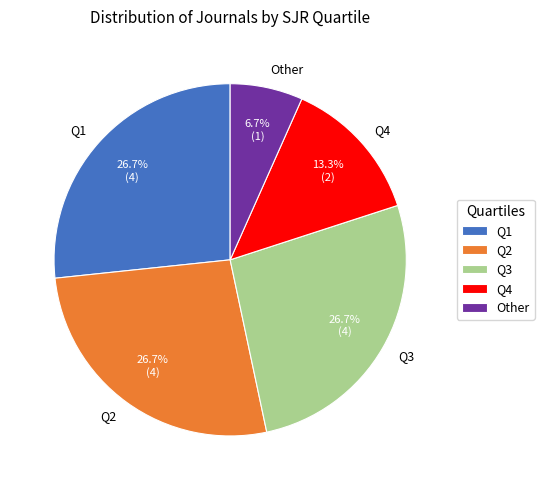

Which has a higher value, Q4 or Other?

Q4